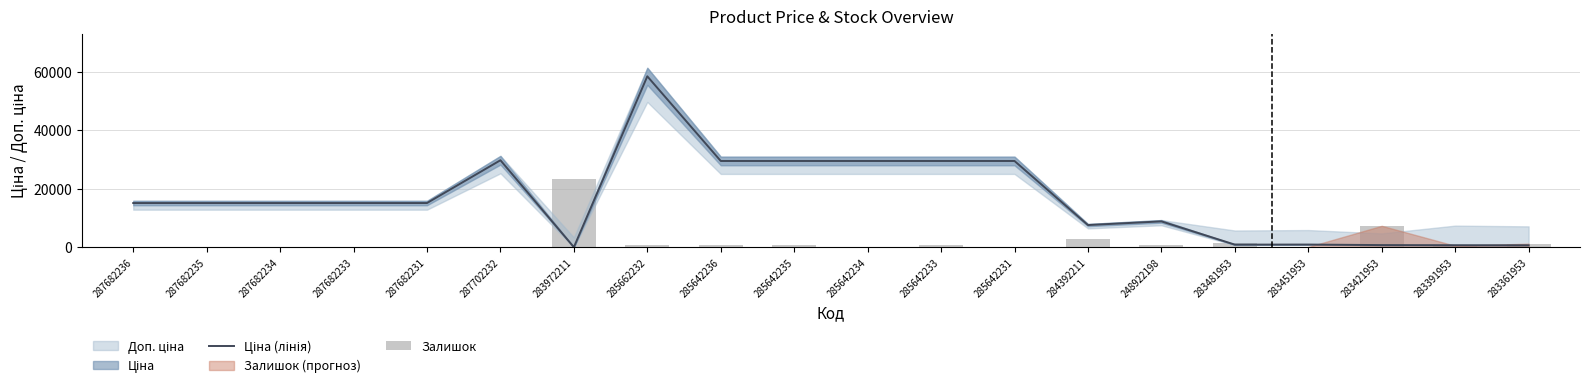

What is the difference between the maximum and minimum values in the Залишок series?

23370.6